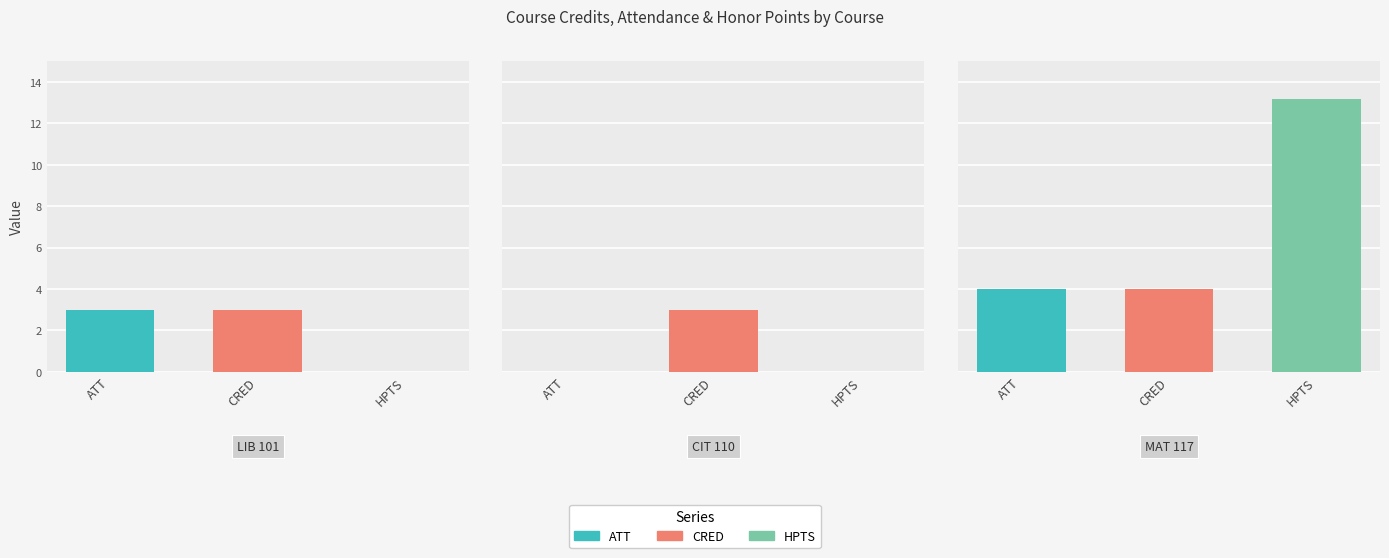

At which label is HPTS closest to 6?

LIB 101